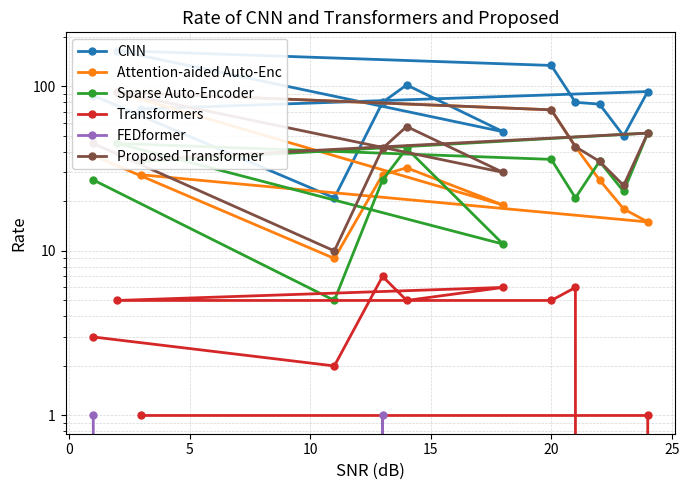

True or false: Transformers has a value of 7 at 20.

False